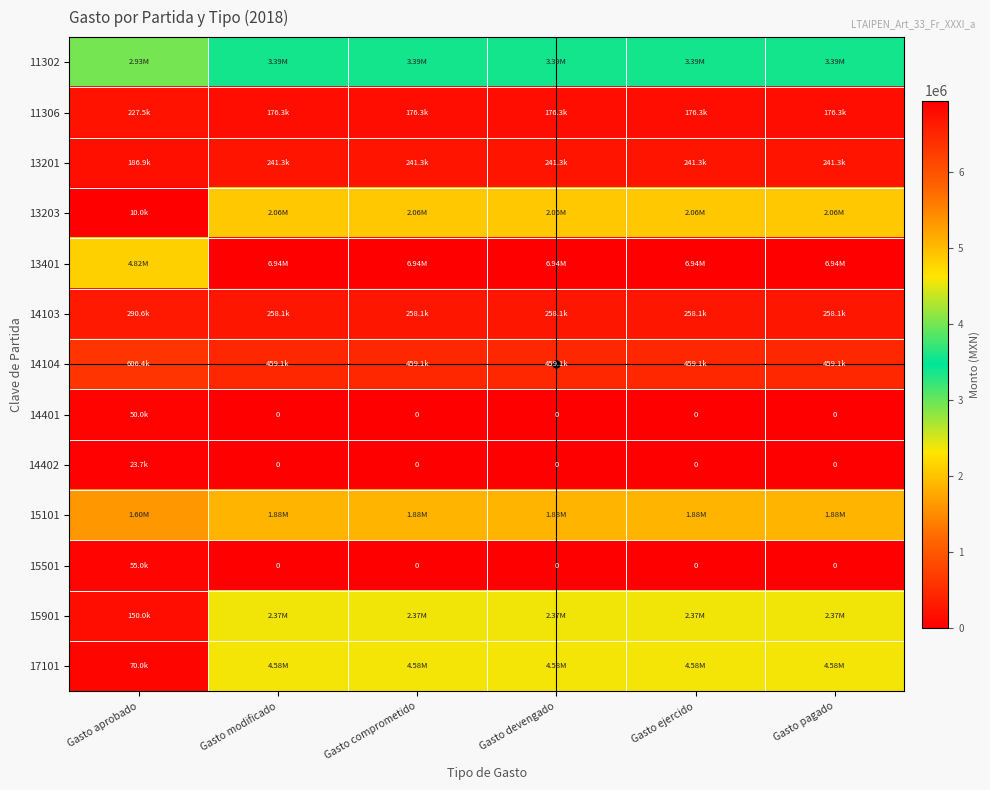

The value of 14103 at Gasto comprometido is 125853.9. True or false?

False